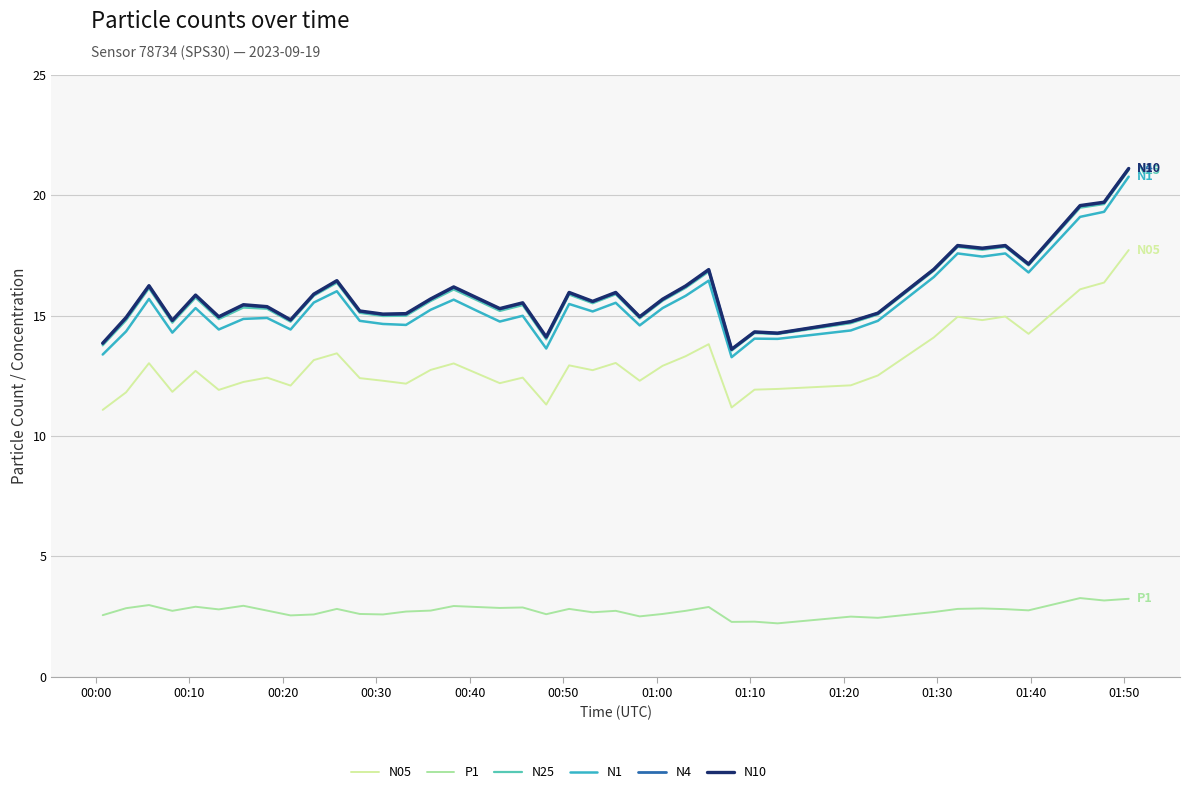

True or false: N25 and P1 cross at least once.

False